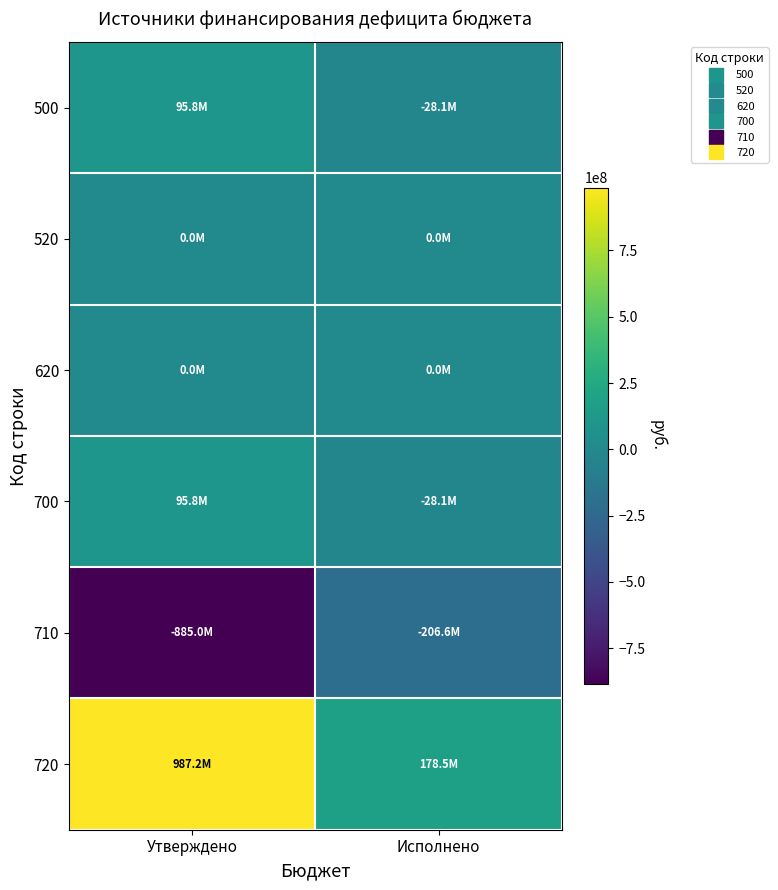

At how many categories does at least one series exceed 366491177?

1